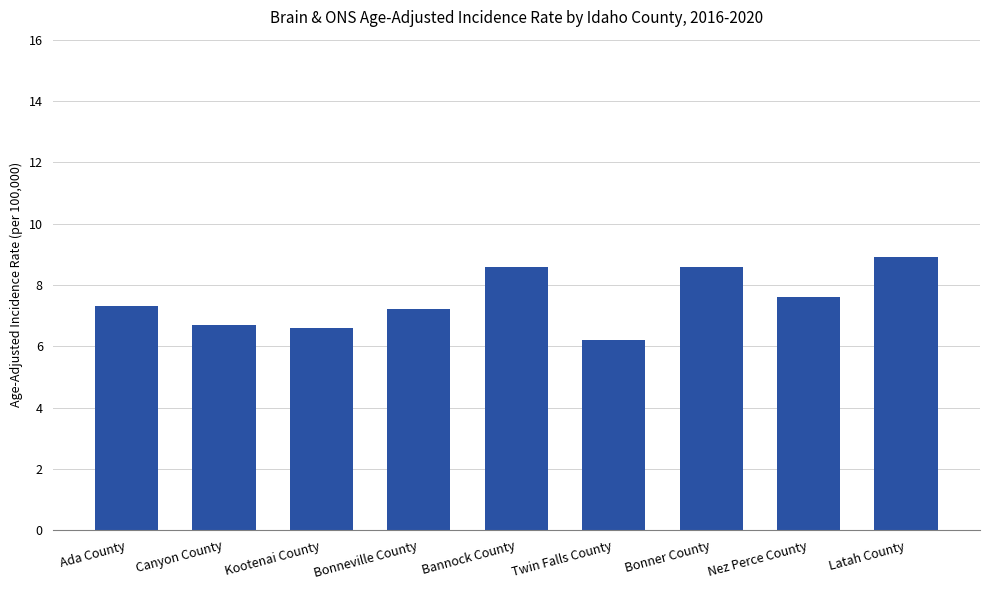

Which has a higher value, Kootenai County or Latah County?

Latah County